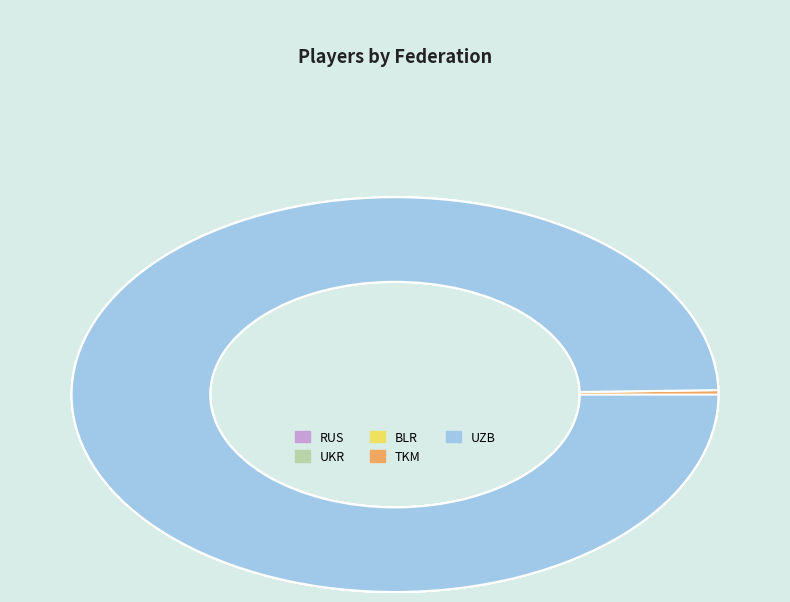

True or false: TKM accounts for 15% of the total.

False